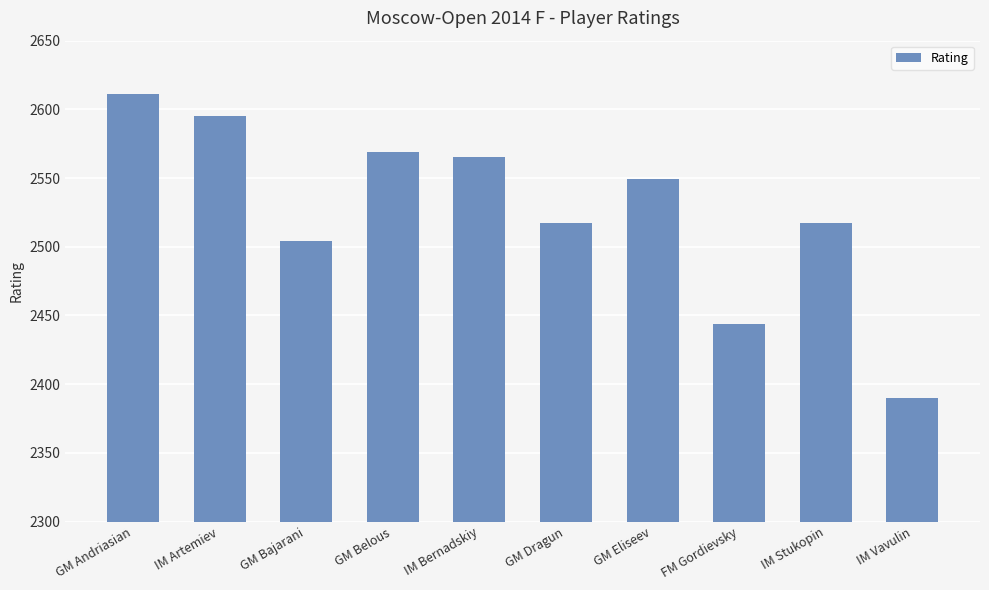

What is the ratio of the value at GM Andriasian to the value at GM Bajarani?

1.0